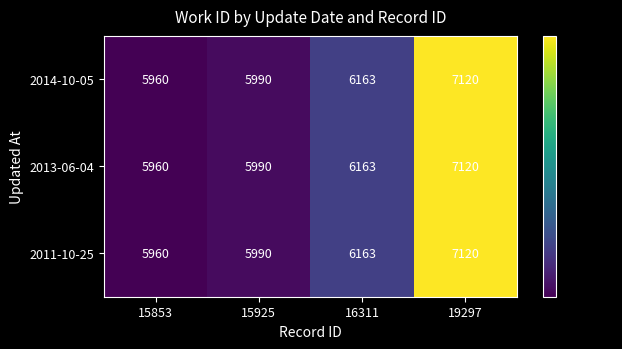

How many data points does each series have?

4